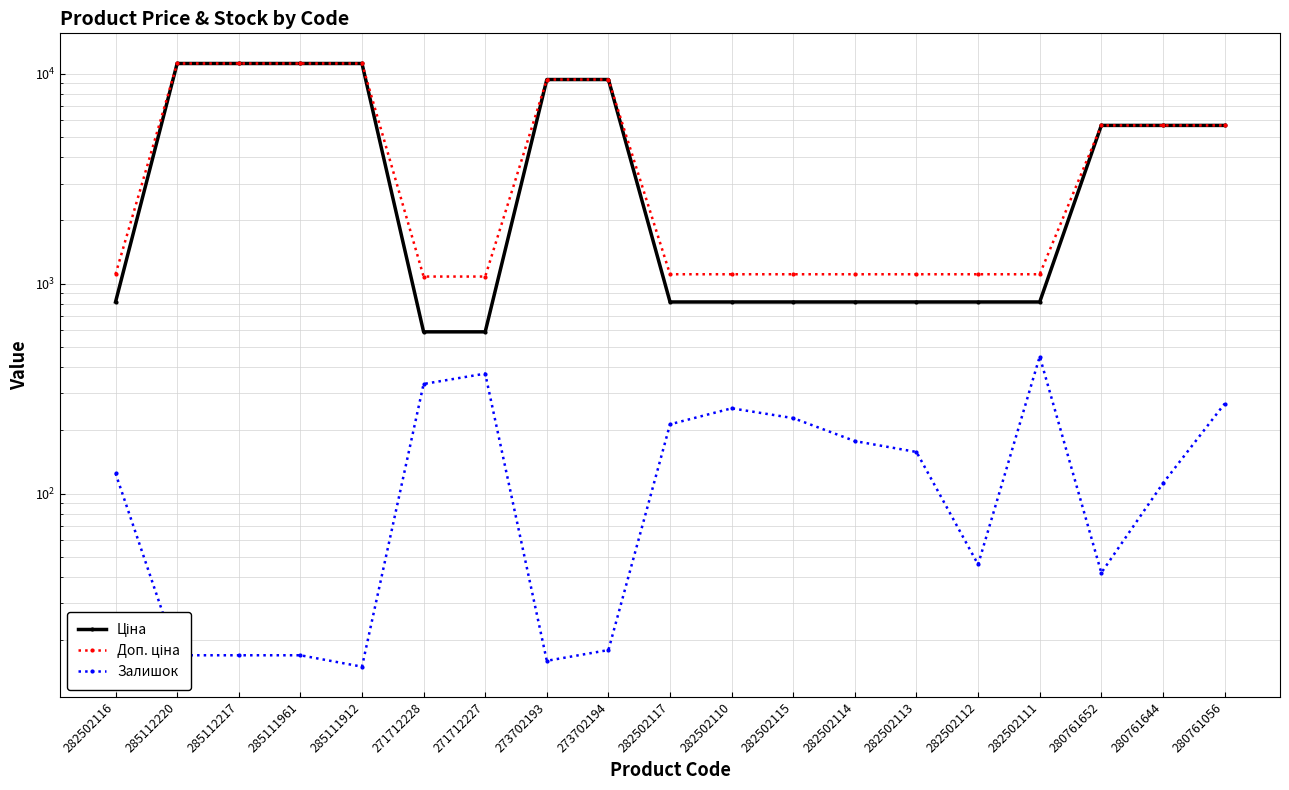

Does the chart display data point markers on the line(s)?

Yes